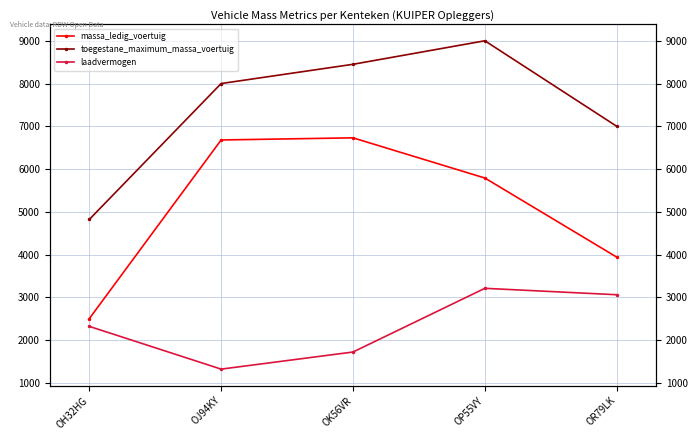

Count the number of data series in this chart.

3